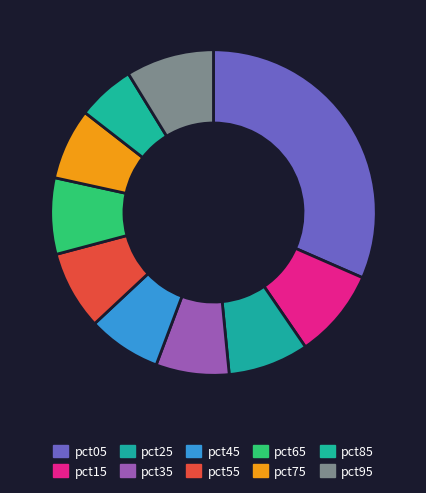

What is the change in value from pct05 to pct95?

-1.9